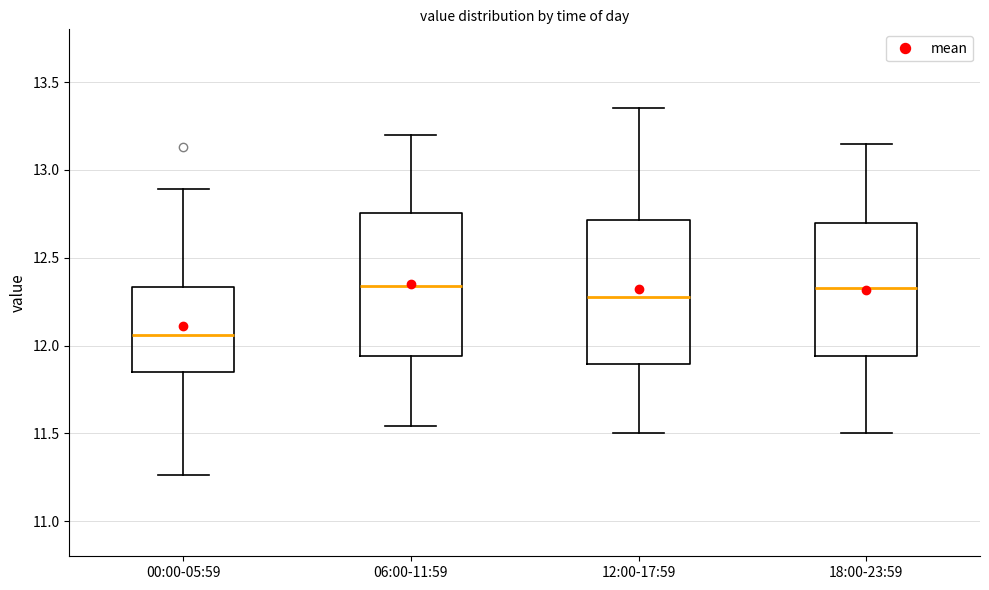

Reading left to right, transcribe this box plot: for each box, give where its median line is, the range the box spans, and where its two whiskers end, as read against the y-axis. The values are not printed on the chart, so give them approximately, as read against the axis.

00:00-05:59: median 12.05, box 11.85 to 12.35, whiskers 11.25 to 12.90
06:00-11:59: median 12.35, box 11.95 to 12.75, whiskers 11.55 to 13.20
12:00-17:59: median 12.30, box 11.90 to 12.70, whiskers 11.50 to 13.35
18:00-23:59: median 12.35, box 11.95 to 12.70, whiskers 11.50 to 13.15